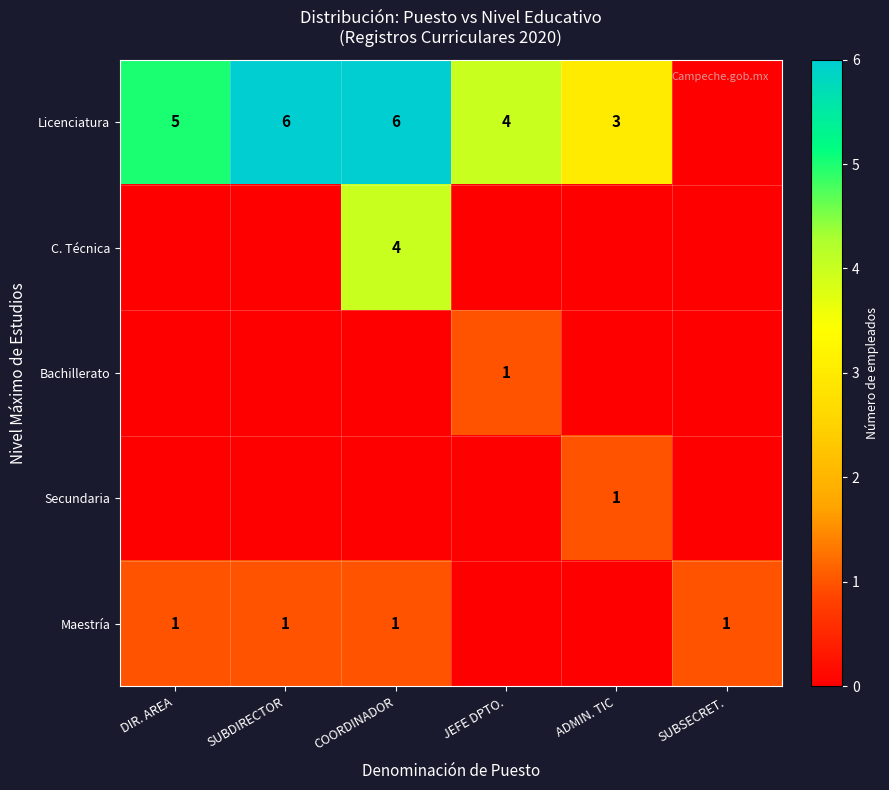

How many data points in Licenciatura are less than 5?

3